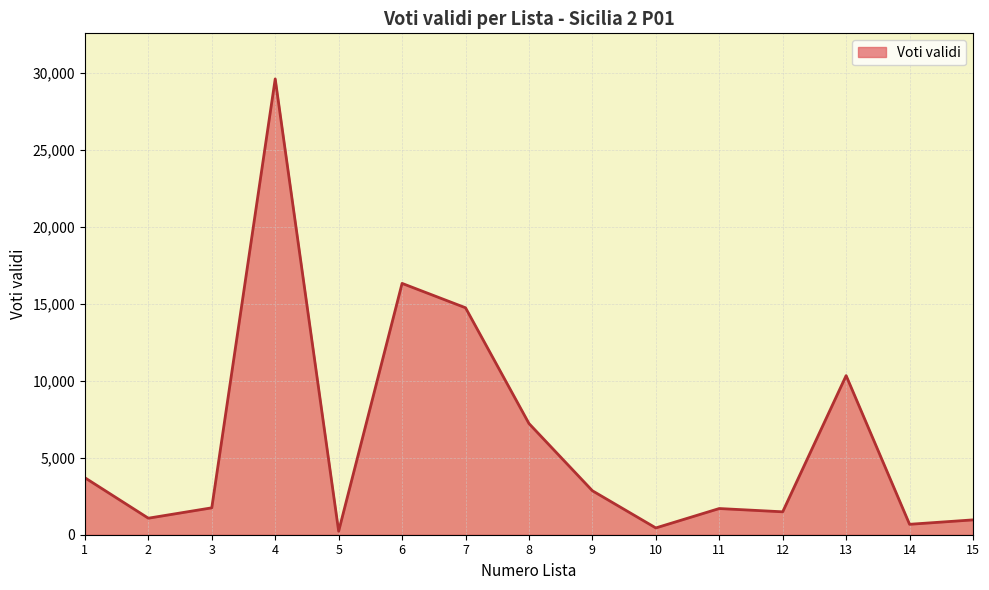

At which label does the data first exceed 1747?

1